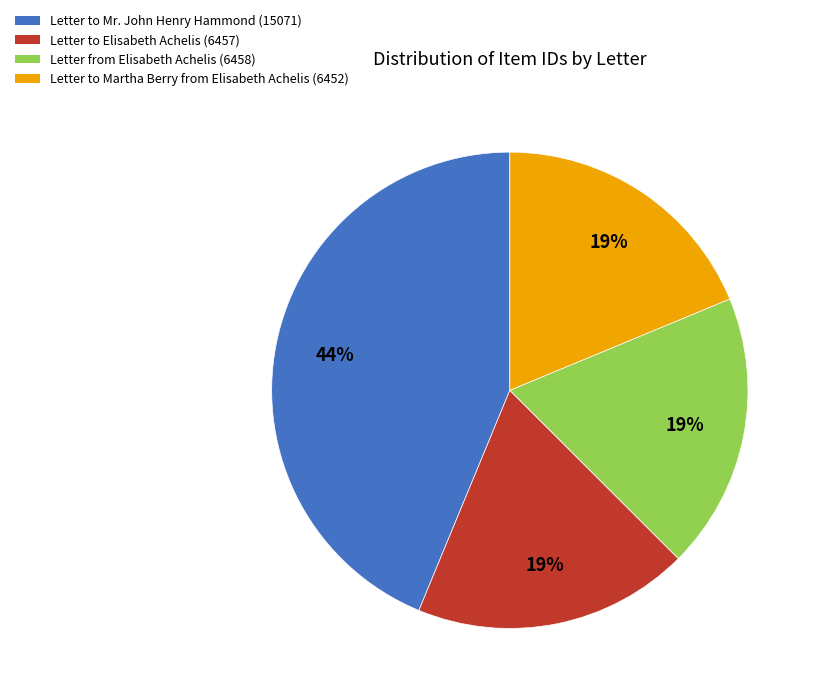

The Letter from Elisabeth Achelis slice represents 8% of the pie. True or false?

False